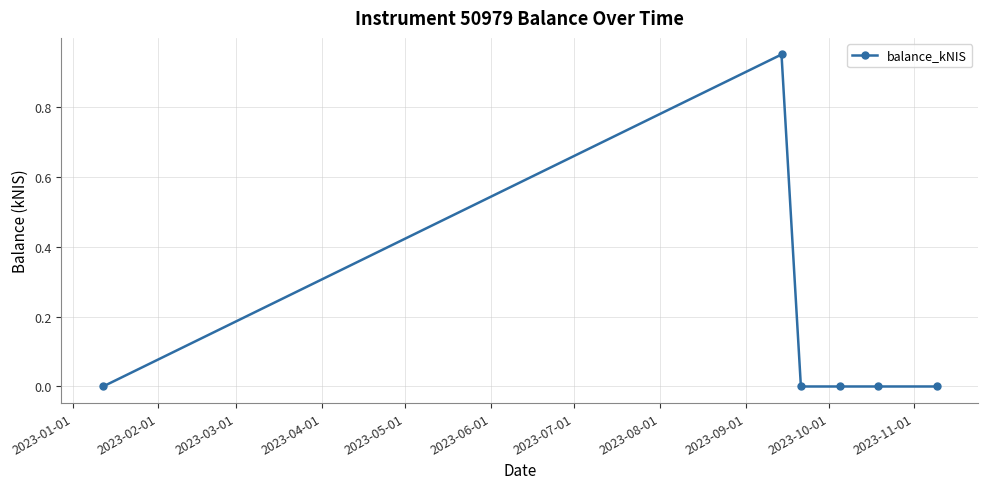

How many lines are shown in the chart?

1